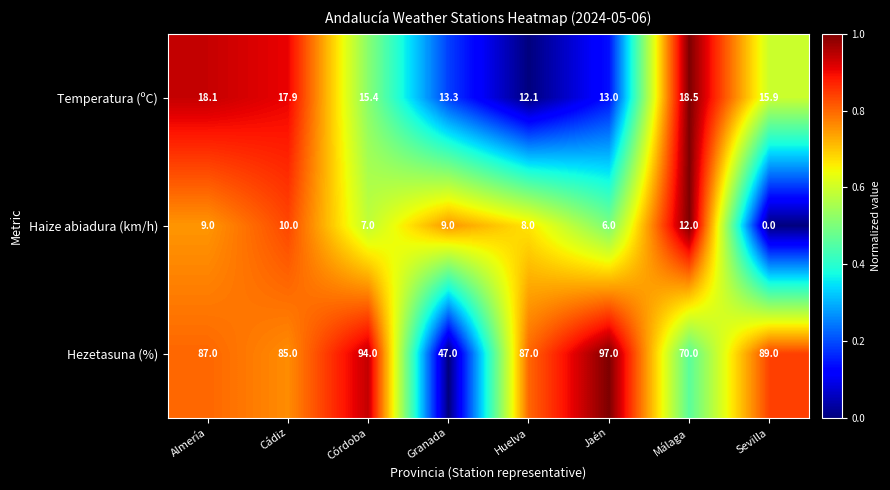

The Temperatura (ºC) series shows 15.4 at Córdoba. True or false?

True